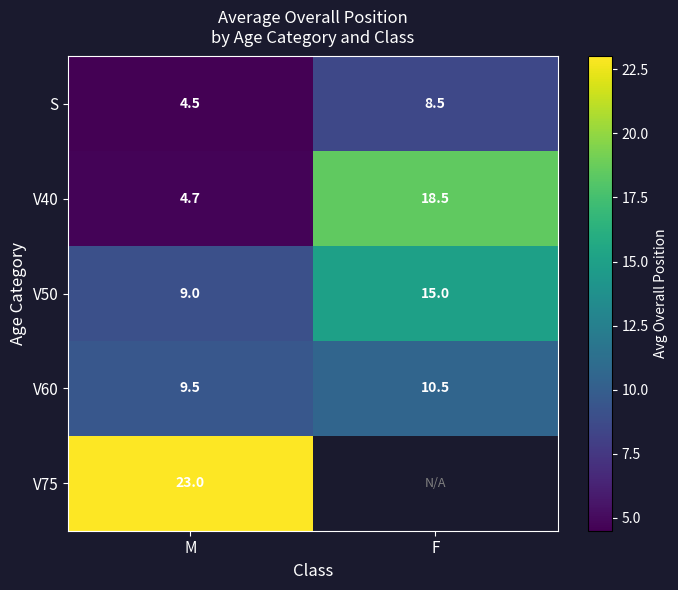

What is the difference between the highest and lowest values at F?

10.0